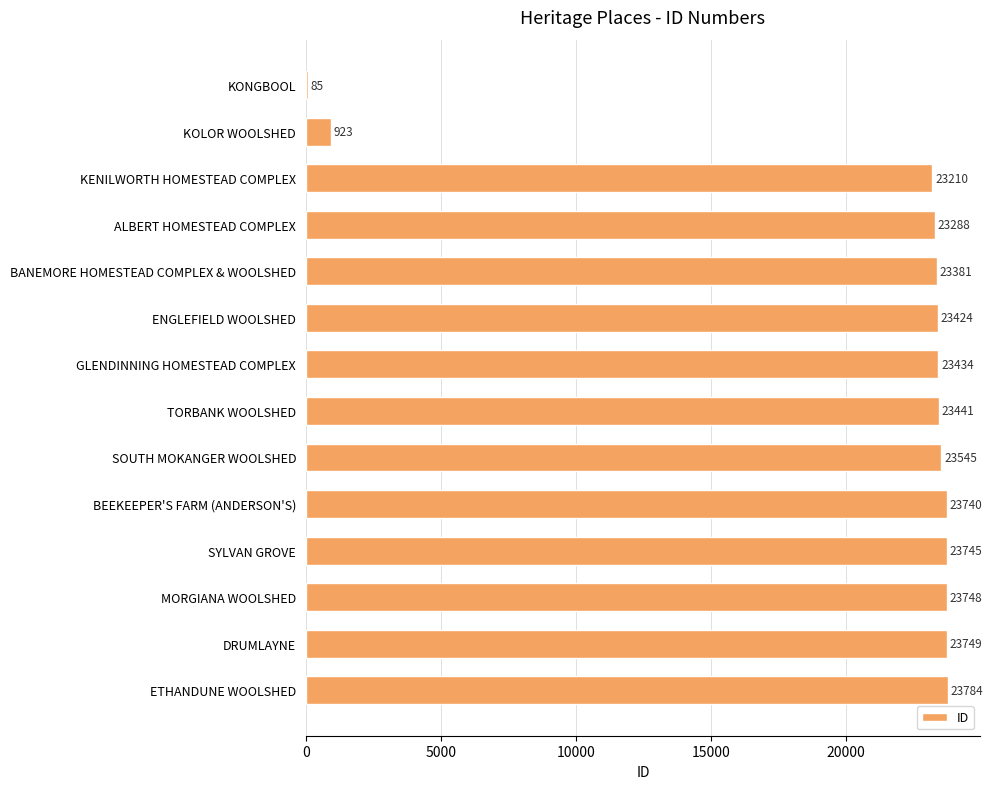

The chart shows a value of 23745 at SYLVAN GROVE. True or false?

True